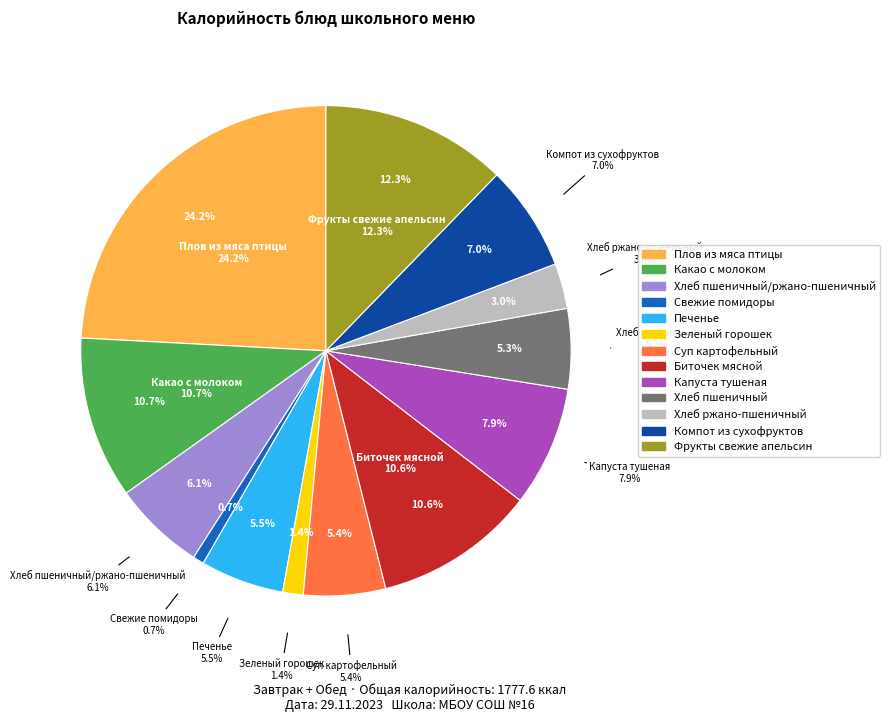

Which category has the smallest portion of the pie?

Свежие помидоры